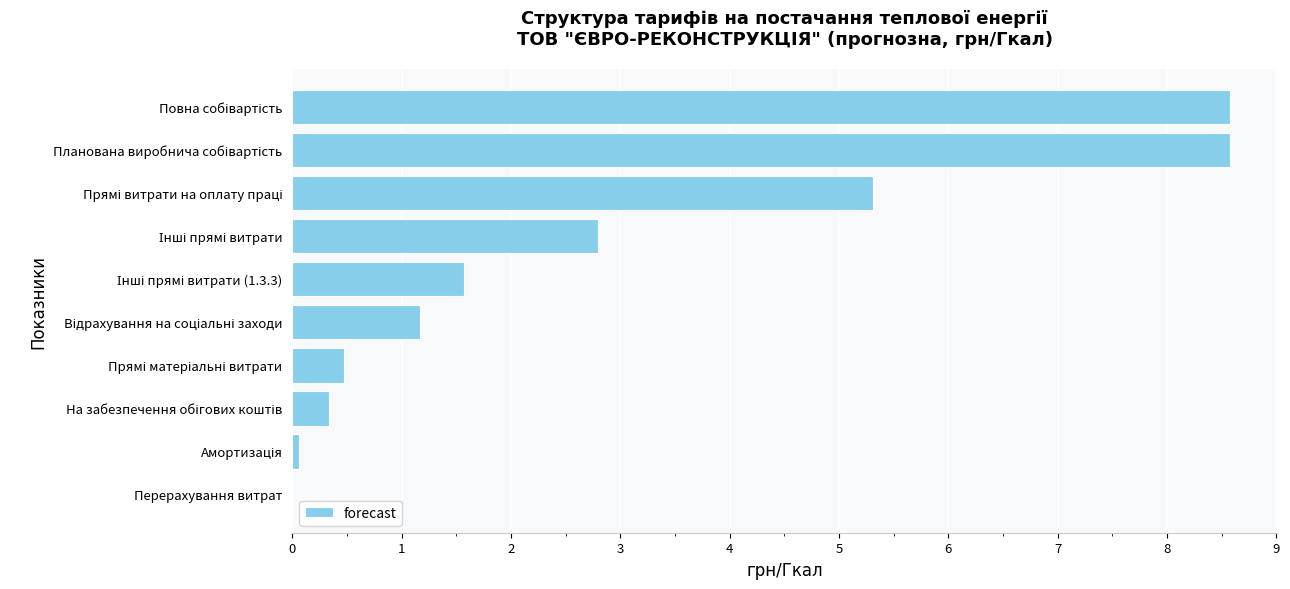

What is the greatest value displayed?

8.6